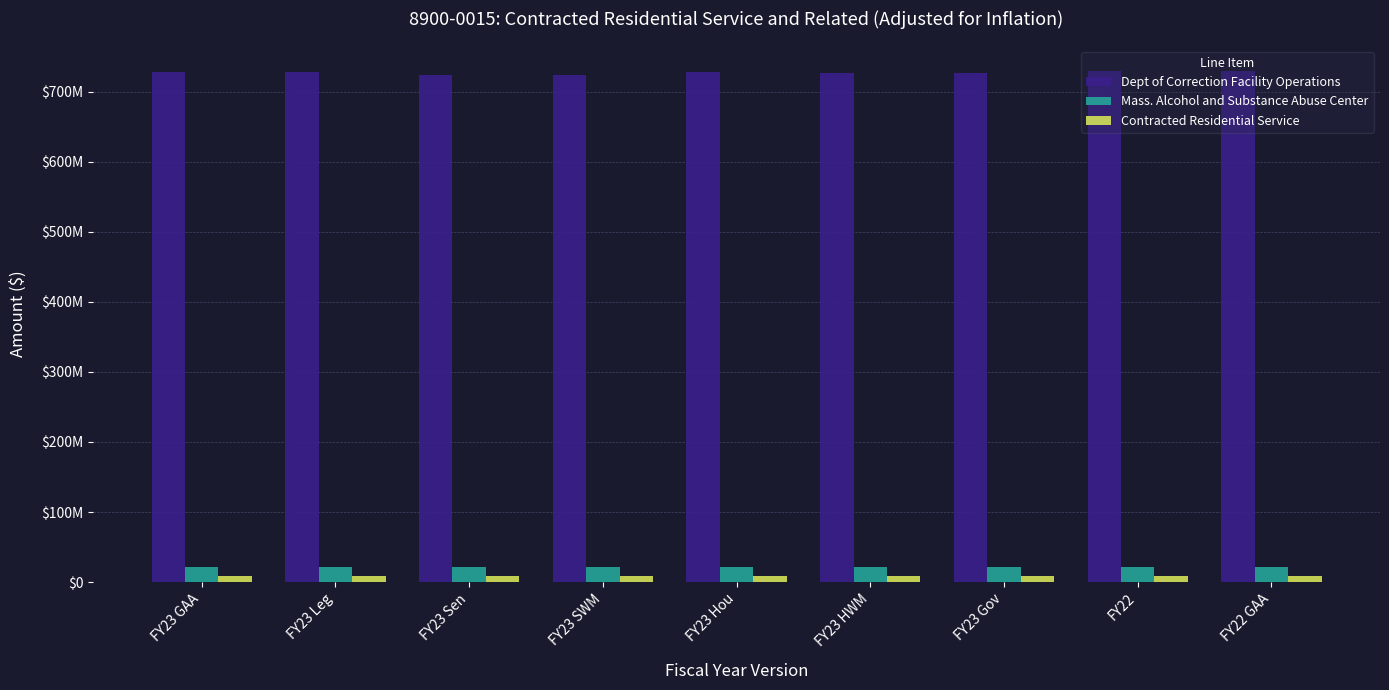

Does the chart contain any negative values?

No